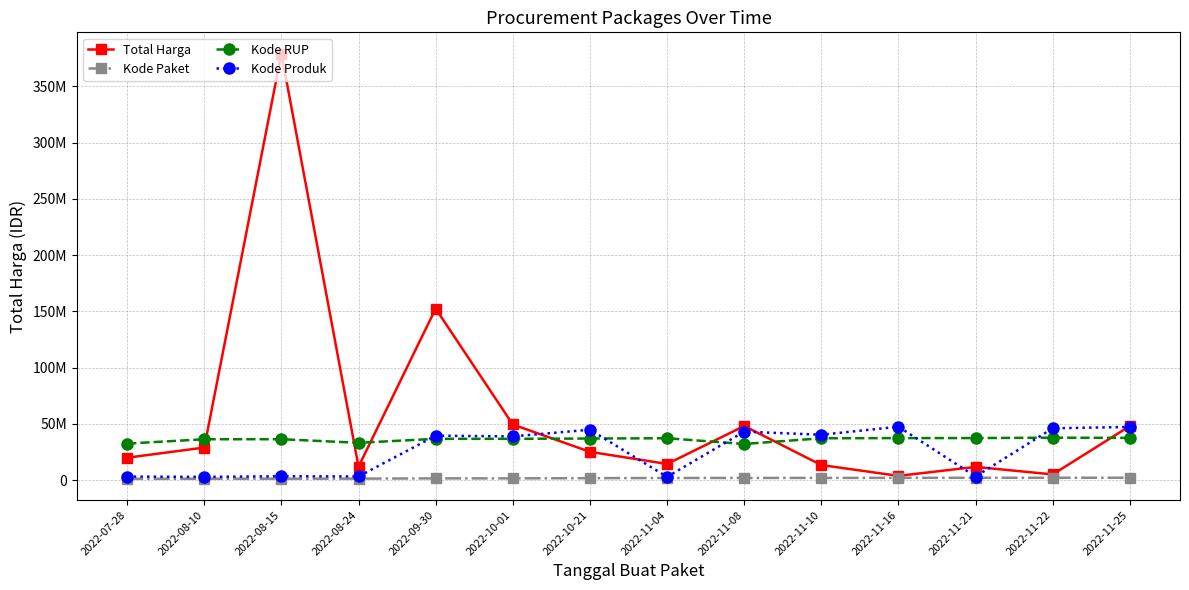

Is this an area chart (filled region under the line)?

No